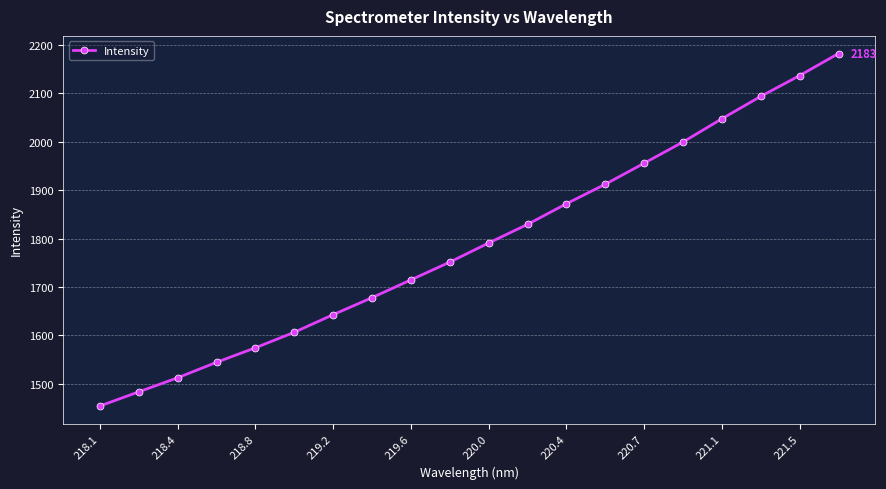

How many data points does each series have?

20